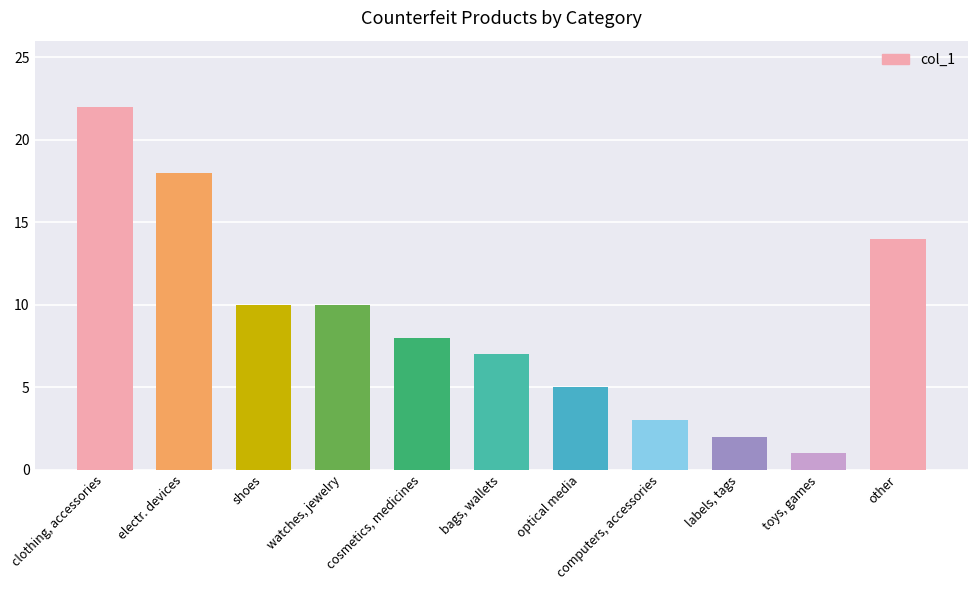

Count the number of categories in the chart.

11